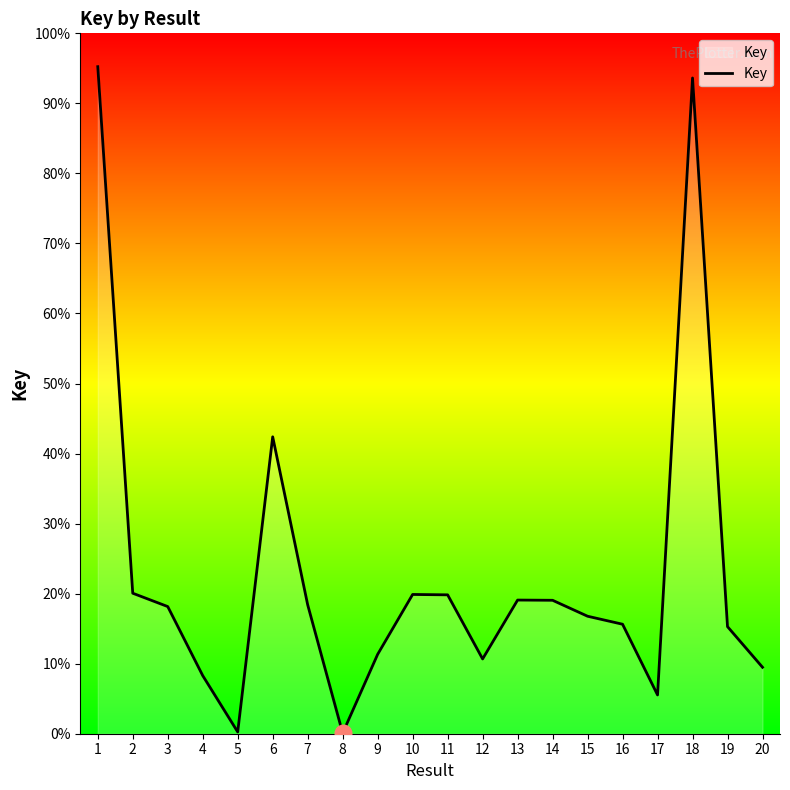

Is this an area chart (filled region under the line)?

Yes